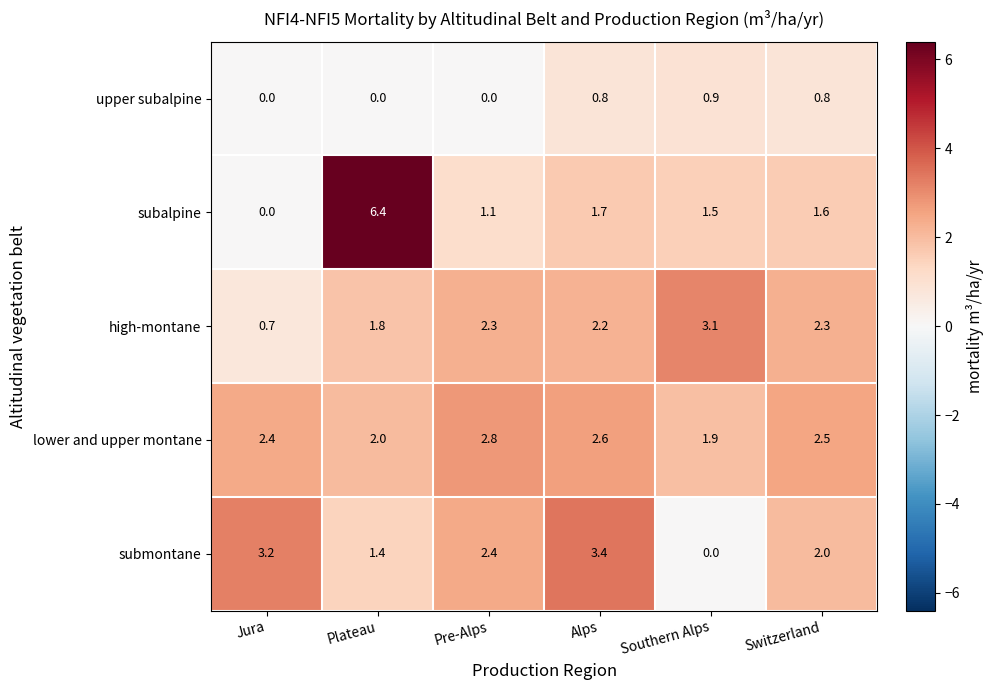

Reading left to right, extract all data points from this chart.

upper subalpine: 0.0	0.0	0.0	0.8	0.9	0.8
subalpine: 0.0	6.4	1.1	1.7	1.5	1.6
high-montane: 0.7	1.8	2.3	2.2	3.1	2.3
lower and upper montane: 2.4	2.0	2.8	2.6	1.9	2.5
submontane: 3.2	1.4	2.4	3.4	0.0	2.0